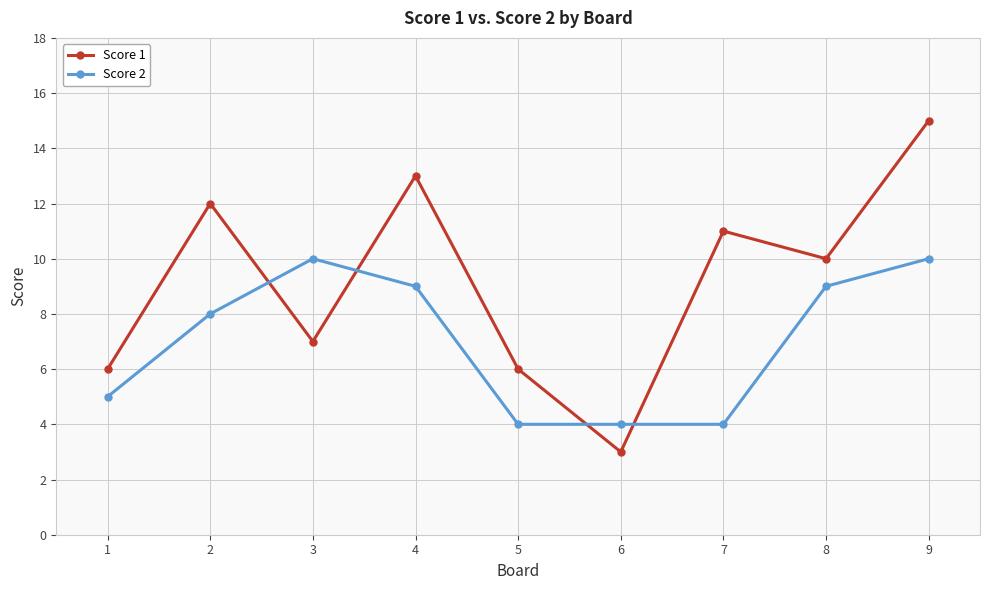

What is the sum of all Score 1 values?

83